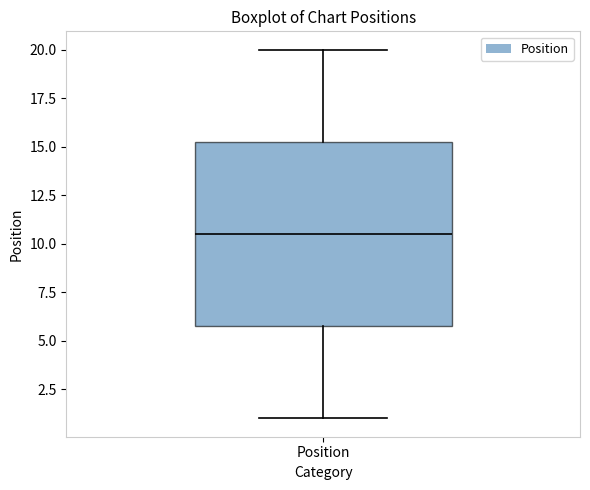

Transcribe this box plot: give where the median line is, the range the box spans, and where the two whiskers end, as read against the y-axis. The values are not printed on the chart, so give them approximately, as read against the axis.

median 10.5, box 6.0 to 15.5, whiskers 1.0 to 20.0